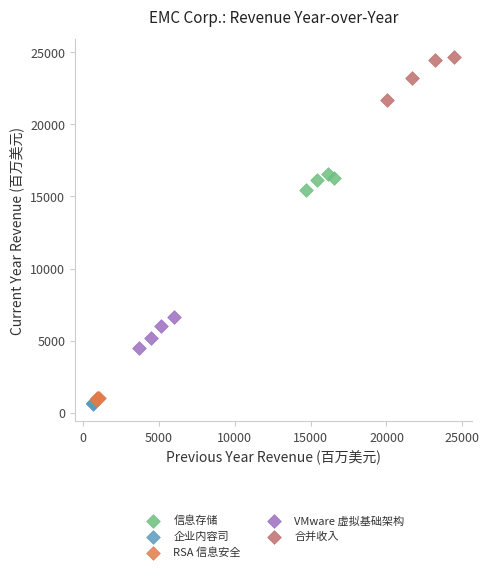

What are all the series names shown in the legend?

信息存储, 企业内容司, RSA 信息安全, VMware 虚拟基础架构, 合并收入